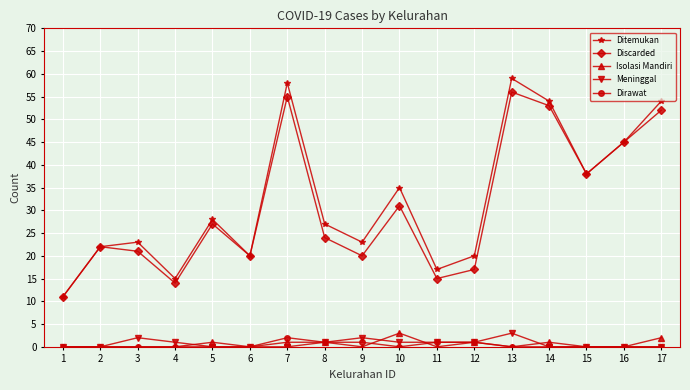

At how many categories does at least one series exceed 4?

17